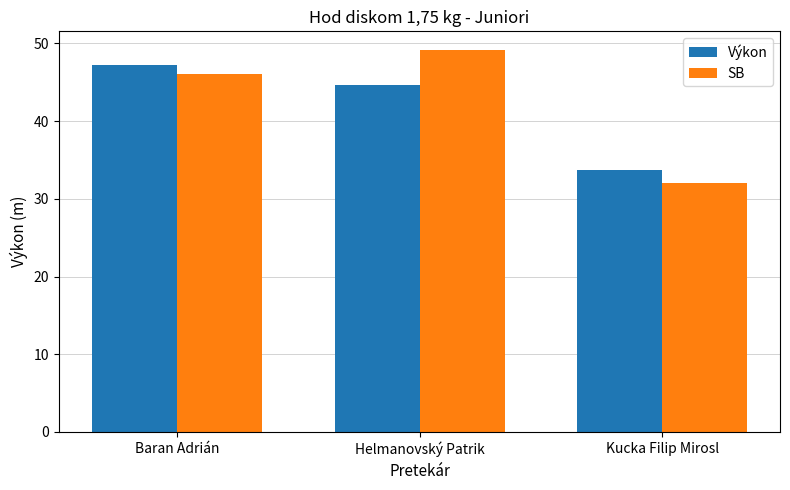

Which series has the largest total across all categories?

SB